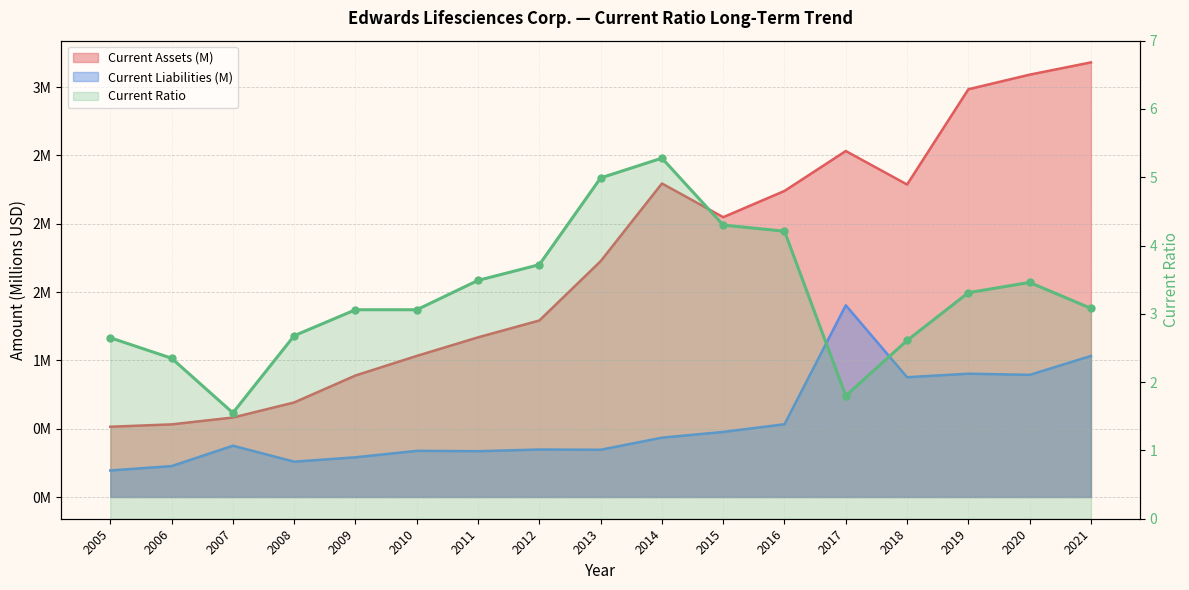

List the labels in order of value, smallest first.

2007, 2017, 2006, 2018, 2005, 2008, 2009, 2010, 2021, 2019, 2020, 2011, 2012, 2016, 2015, 2013, 2014